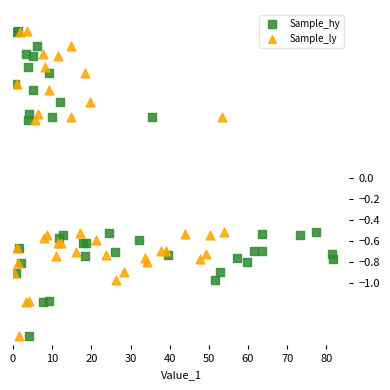

What are all the series names shown in the legend?

Sample_hy, Sample_ly